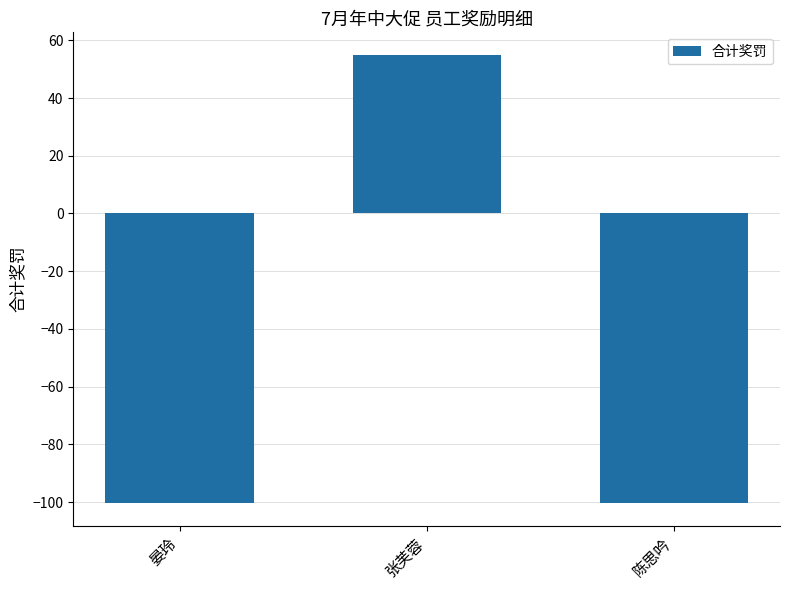

What is the value of the 2nd bar from the left?

55.0